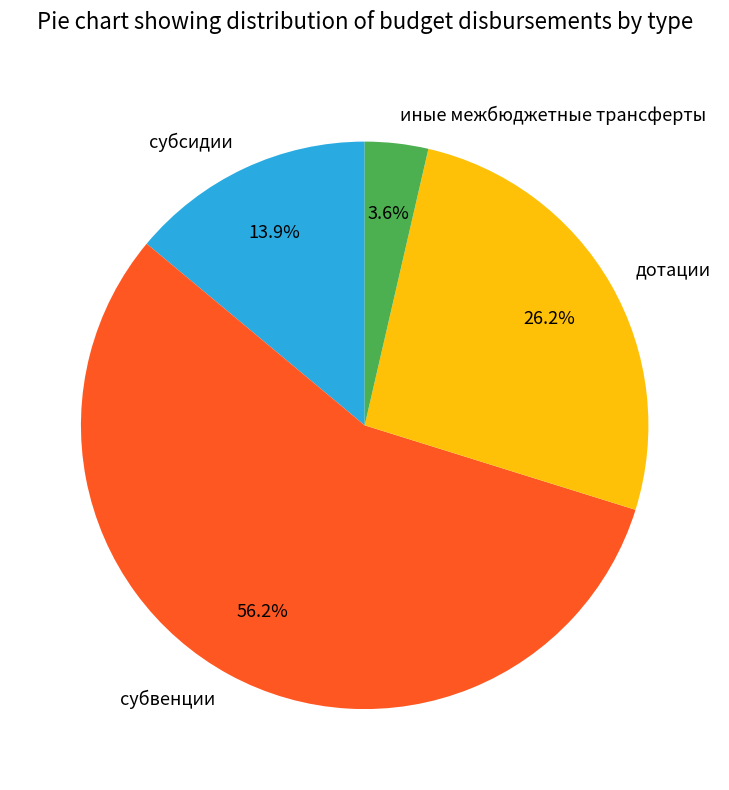

To the nearest percent, what is the combined percentage of субсидии and субвенции?

70%